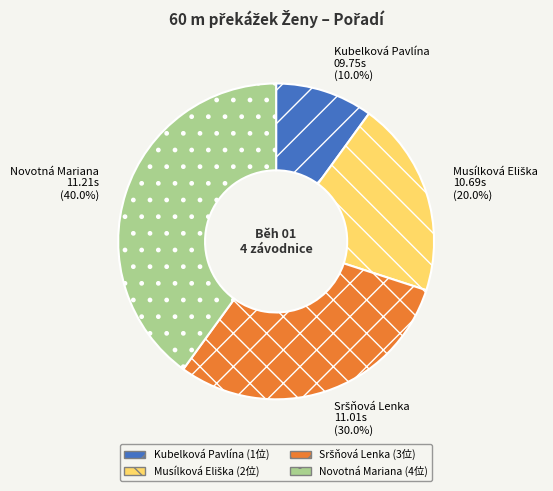

Does Kubelková Pavlína account for over 50% of the chart?

No